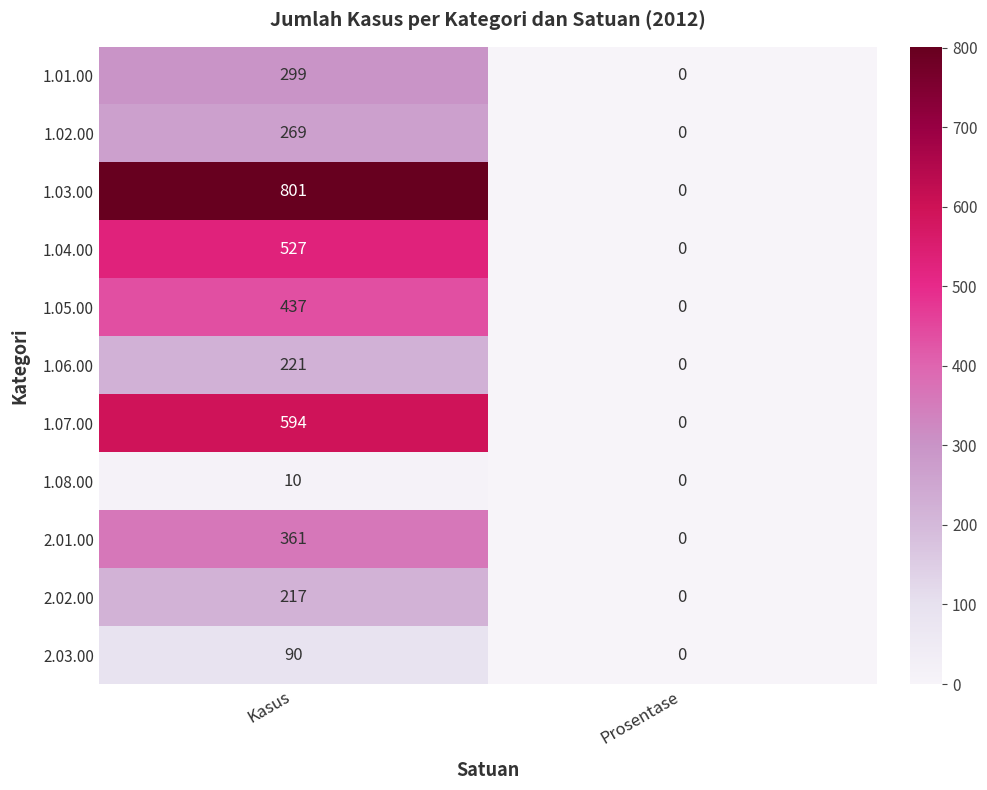

How many data points does each series have?

2